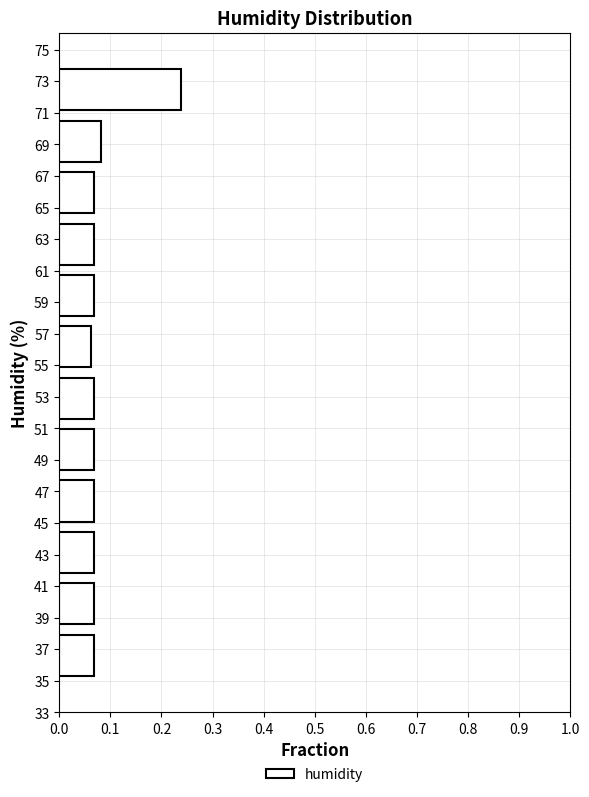

Which range on the y-axis has the longest bar?

70.8 to 74.0